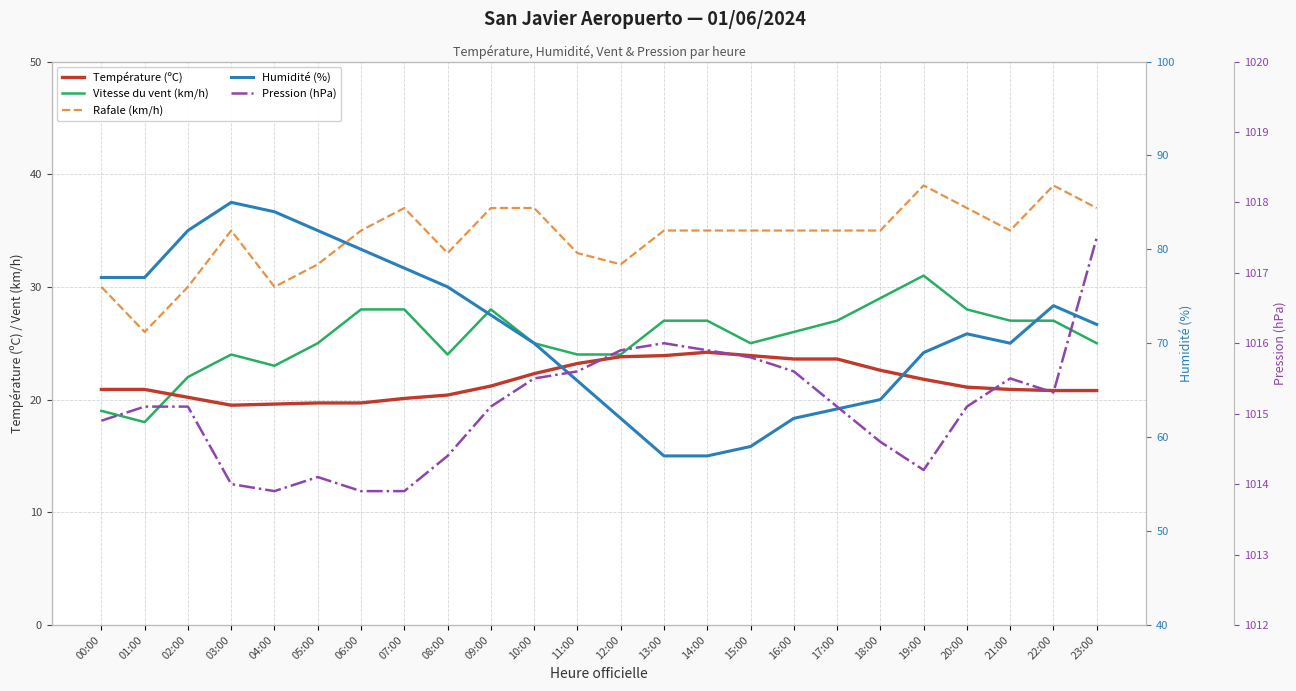

True or false: Pression (hPa) and Rafale (km/h) intersect in this chart.

False